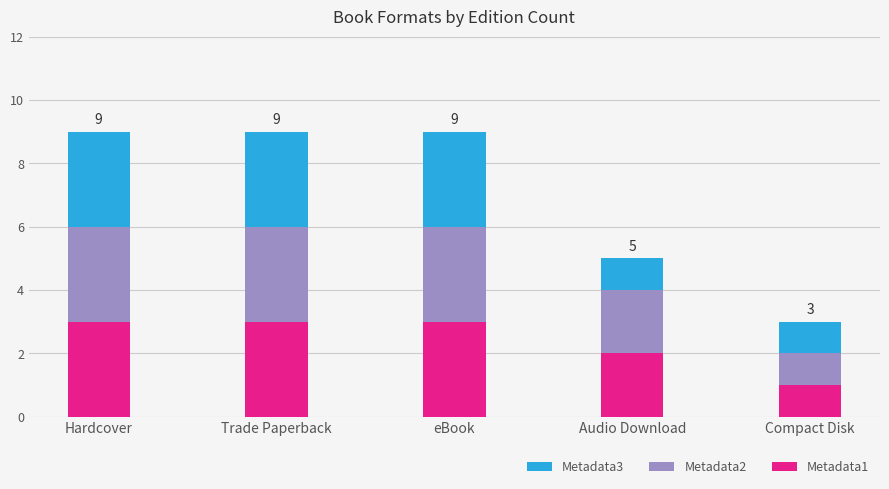

Which category has the lowest value in the Metadata1 series?

Compact Disk